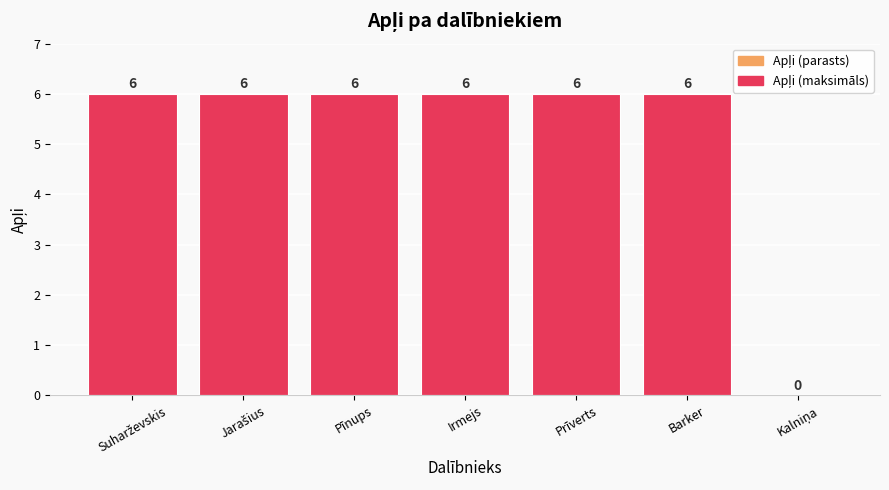

Read the value at Irmejs.

6